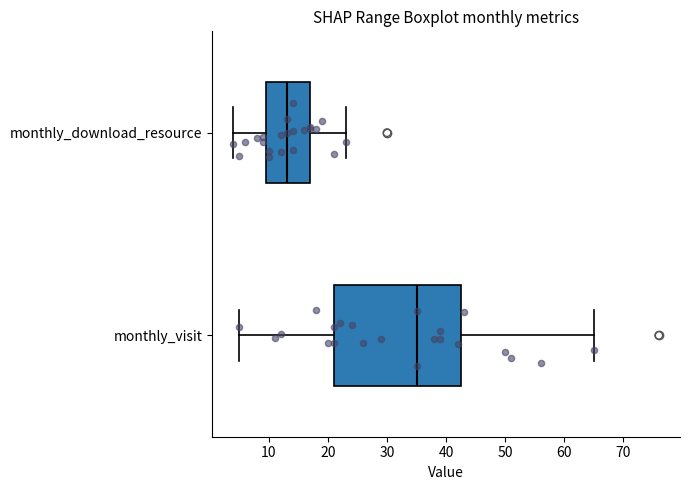

Comparing the boxes themselves (not the whiskers), which one is the widest?

monthly_visit